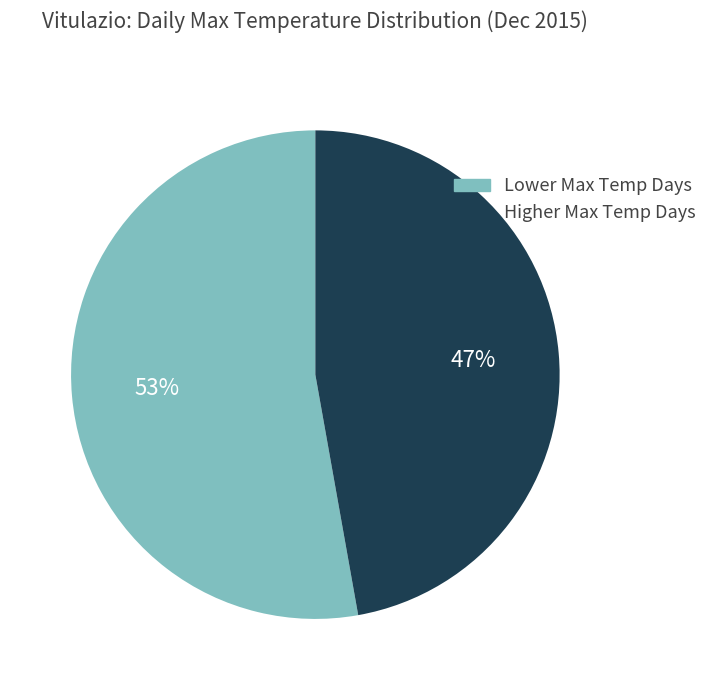

To the nearest percent, what is the difference between the largest and smallest slice percentages?

6%